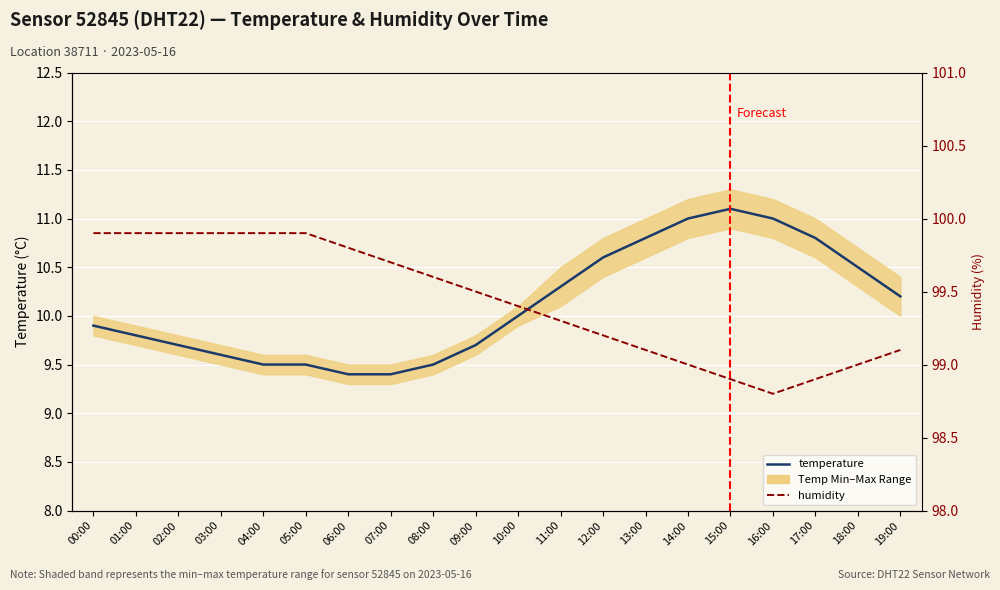

At 15:00, list the series in order from largest to smallest.

humidity, temperature